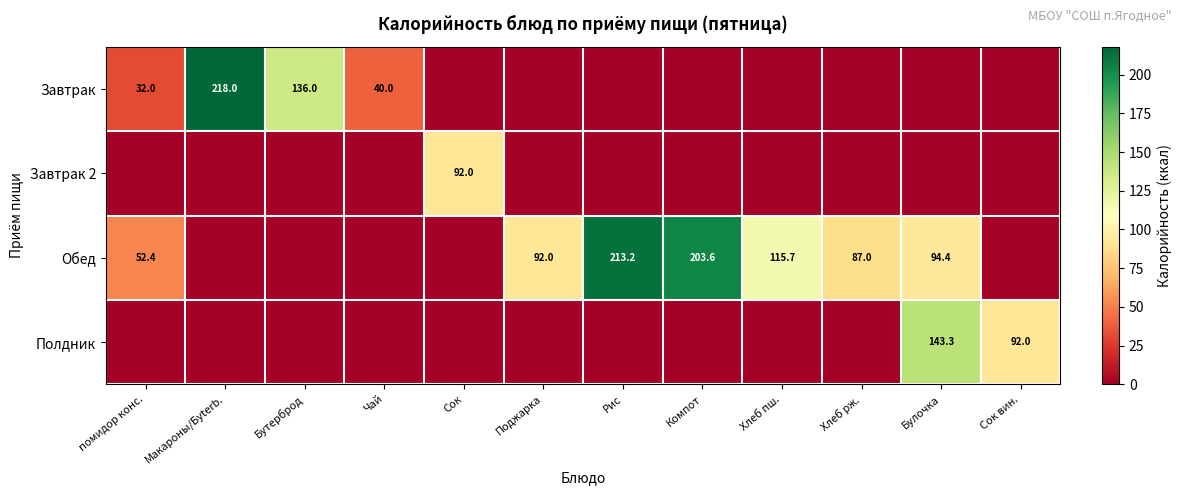

List the series in order of their overall mean, lowest first.

Завтрак 2, Полдник, Завтрак, Обед